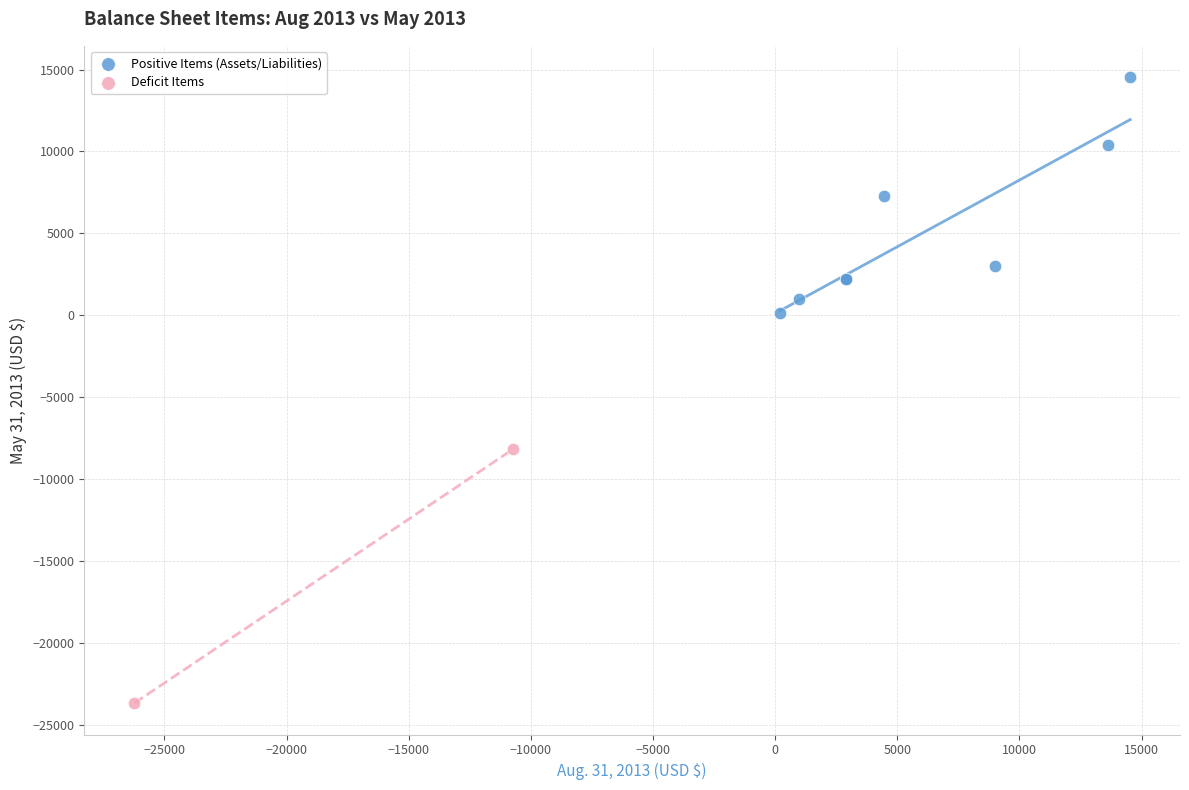

Which series has the largest Y range (max minus min)?

Deficit Items